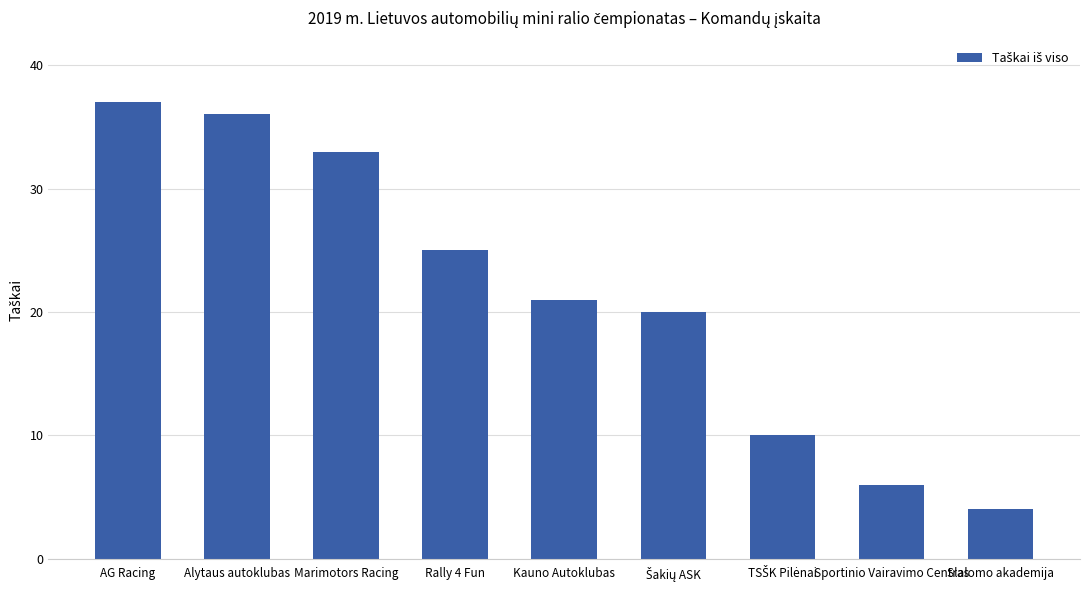

Between Sportinio Vairavimo Centras and Kauno Autoklubas, which is larger?

Kauno Autoklubas